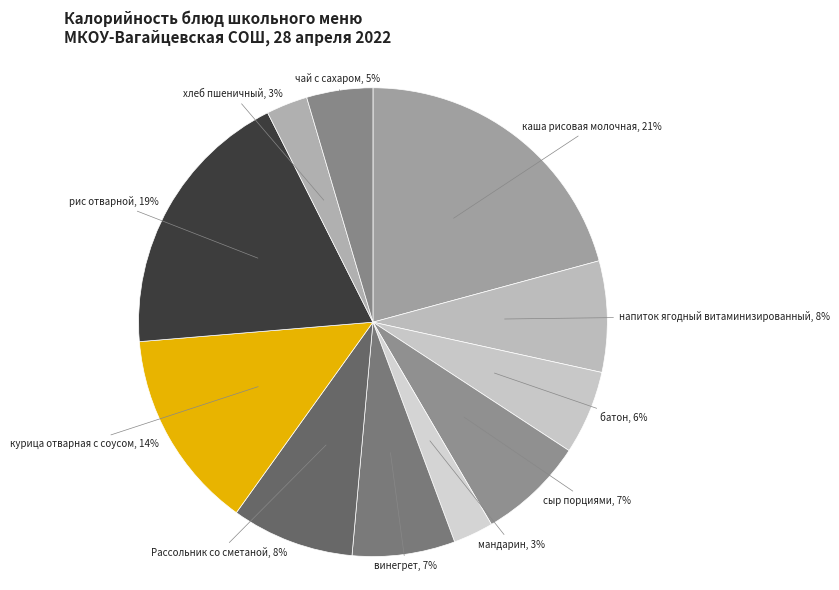

To the nearest percent, what is the difference between the рис отварной and мандарин slice percentages?

16%